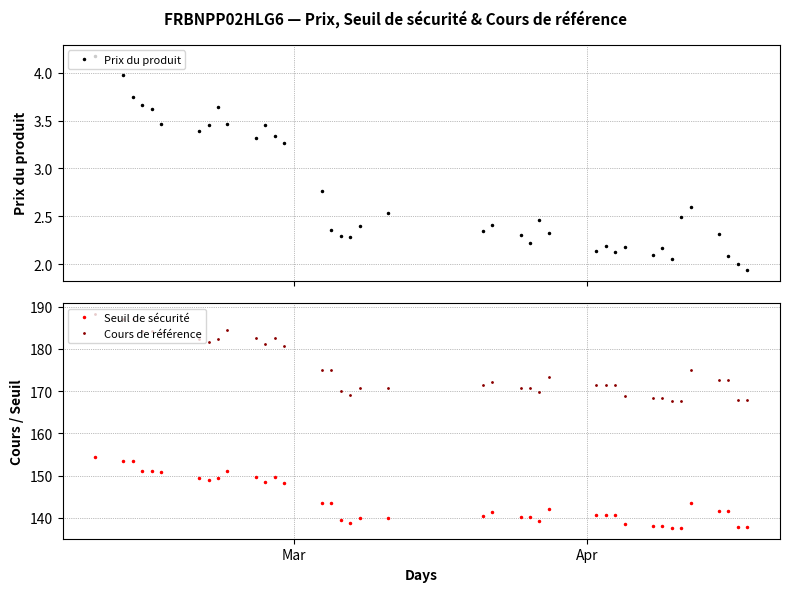

What is the value of the Cours de référence point at the 4th from the left?

184.2